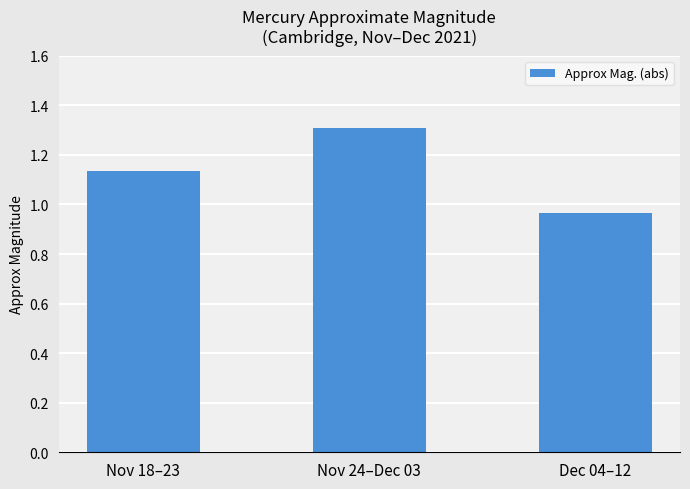

What is the change in value from Nov 18–23 to Nov 24–Dec 03?

+0.2